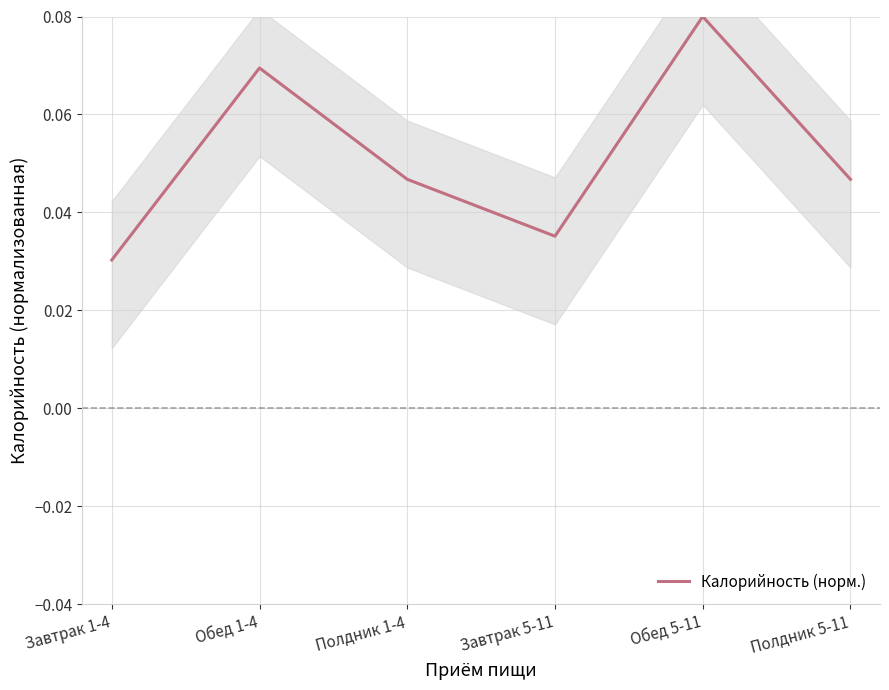

Is it true that the value at Полдник 5-11 is 0.0?

False